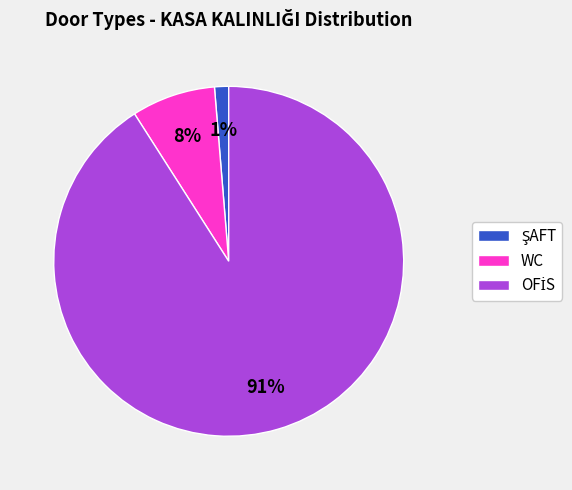

Is it true that WC is 8% of the pie?

True